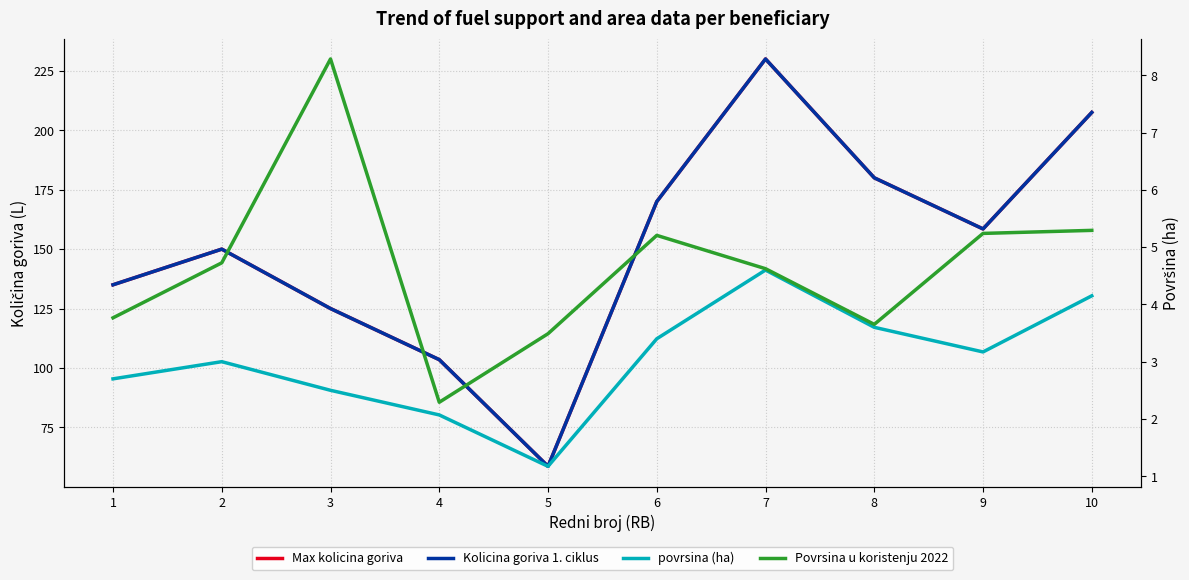

Which category has the highest value in the povrsina (ha) series?

7